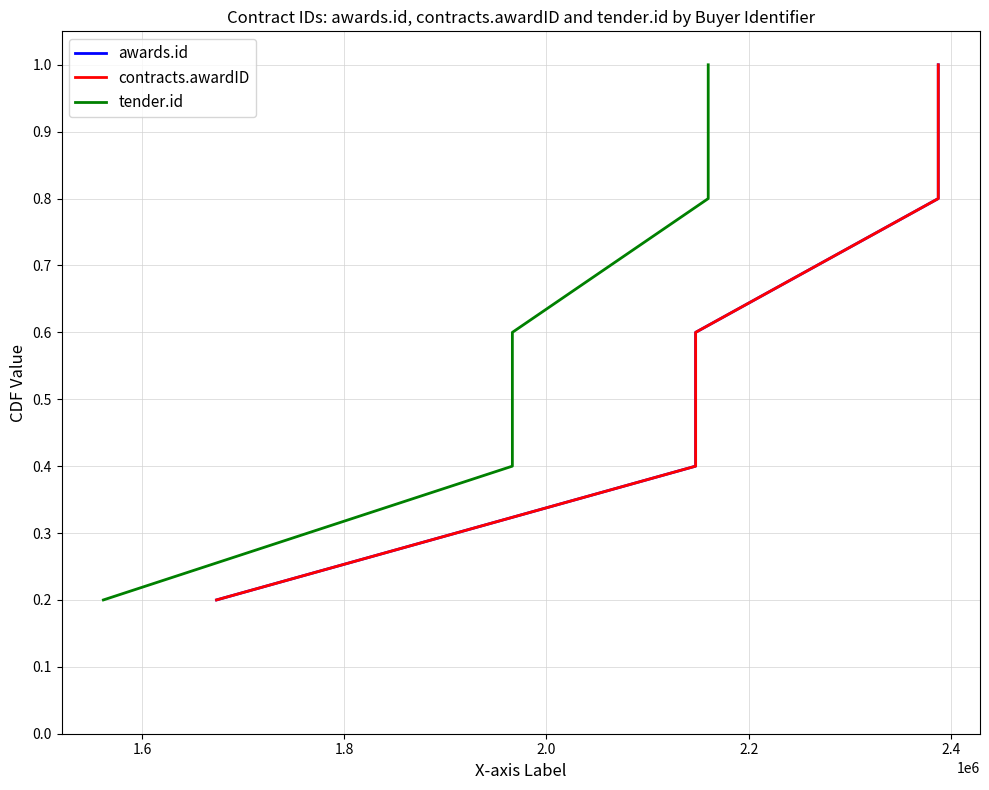

Reading right to left, extract all data points from this chart.

awards.id: 1.0	0.8	0.6	0.4	0.2
contracts.awardID: 1.0	0.8	0.6	0.4	0.2
tender.id: 1.0	0.8	0.6	0.4	0.2